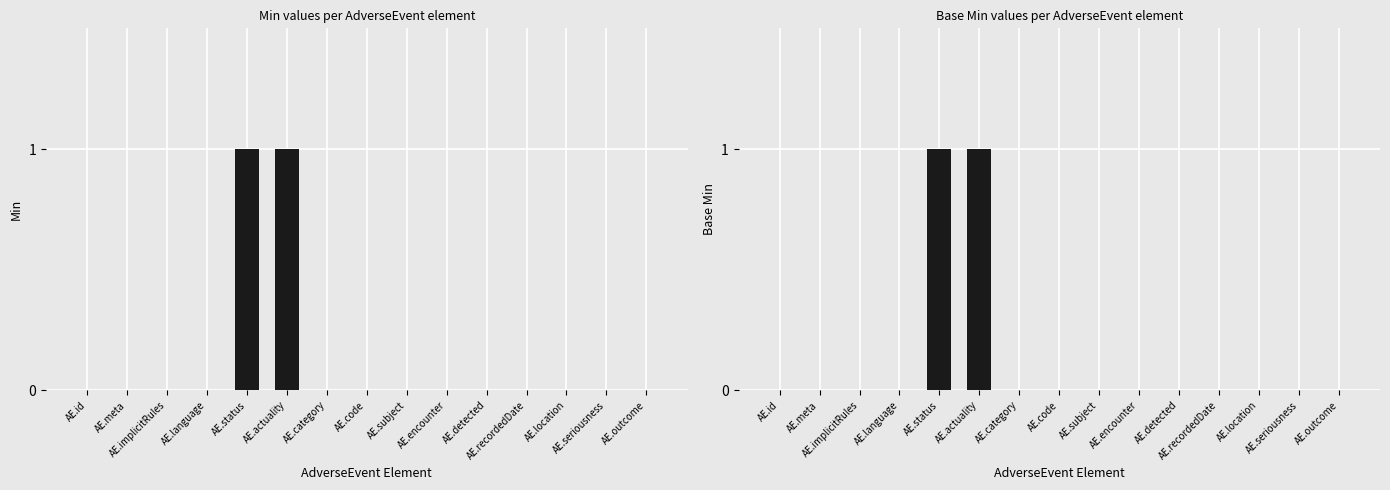

Are the bars grouped side by side (vs. stacked)?

Yes